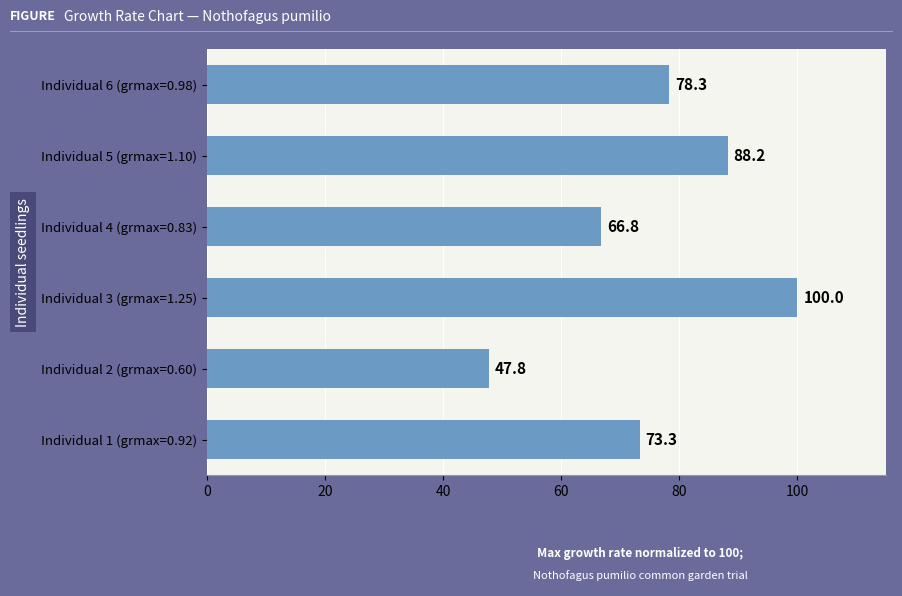

List the labels in order of value, smallest first.

Individual 2 (grmax=0.60), Individual 4 (grmax=0.83), Individual 1 (grmax=0.92), Individual 6 (grmax=0.98), Individual 5 (grmax=1.10), Individual 3 (grmax=1.25)